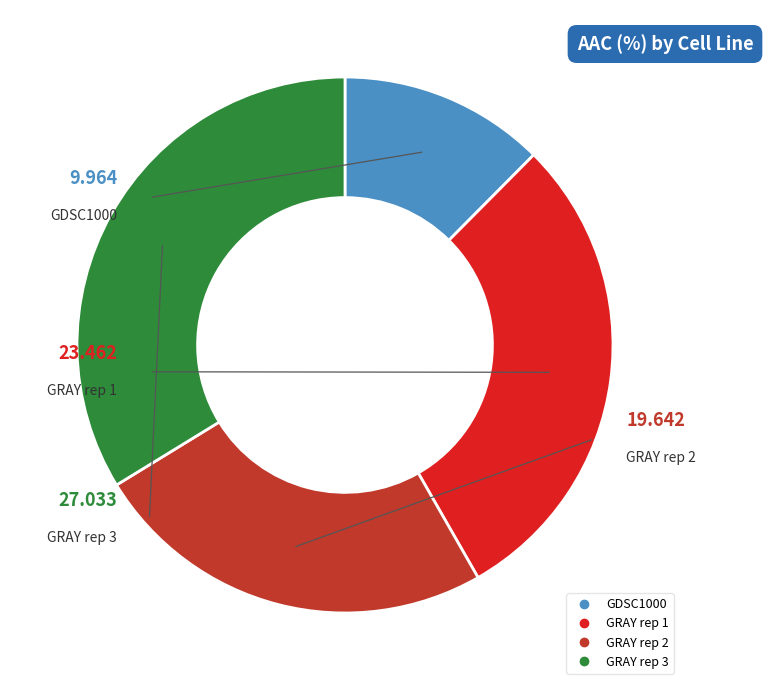

Does GDSC1000 account for over 50% of the chart?

No